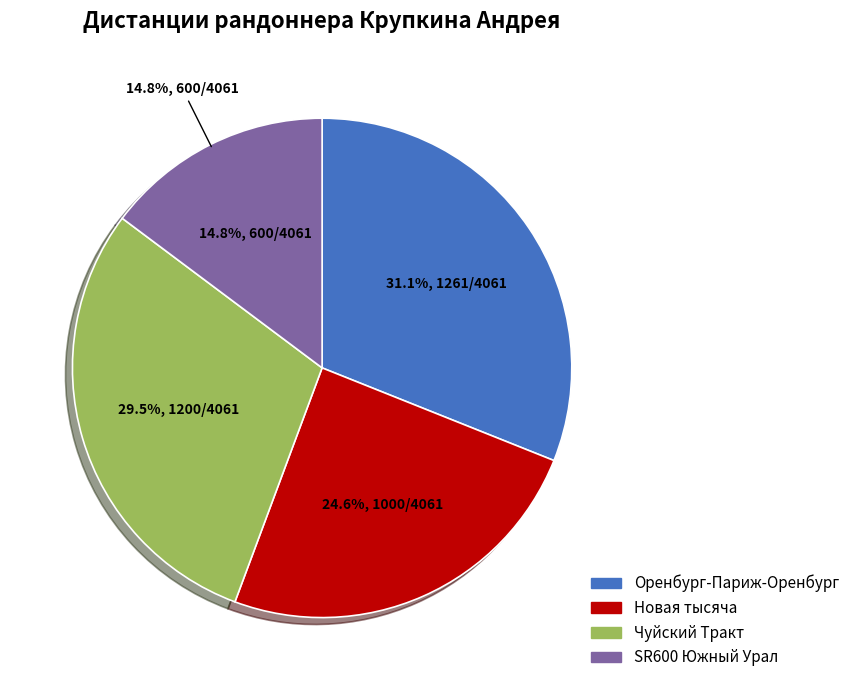

To the nearest percent, what percentage of the pie is Оренбург-Париж-Оренбург?

31%